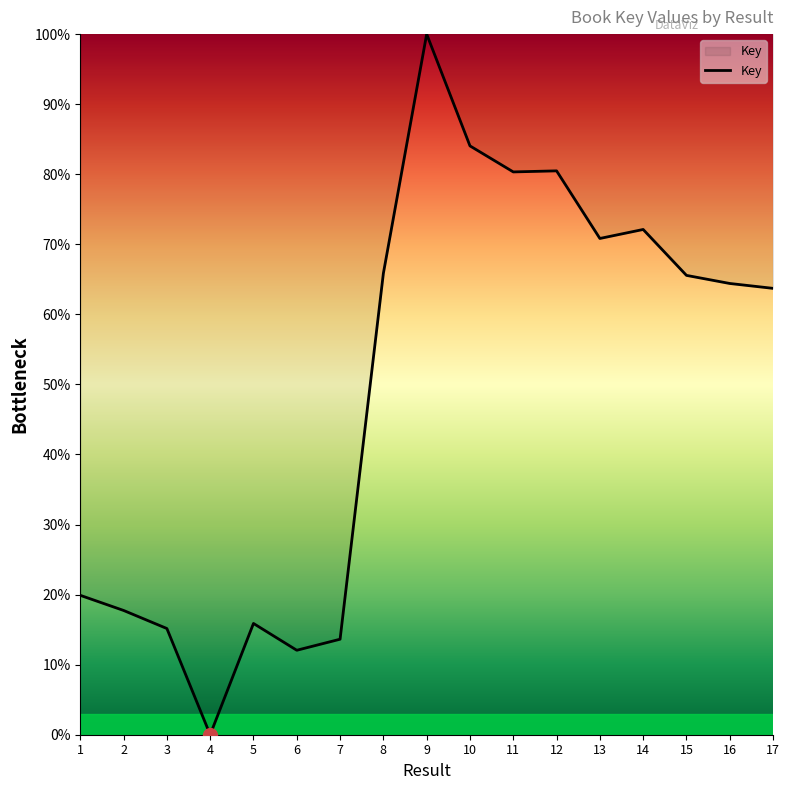

True or false: the data has more than 2 interior local peaks.

True